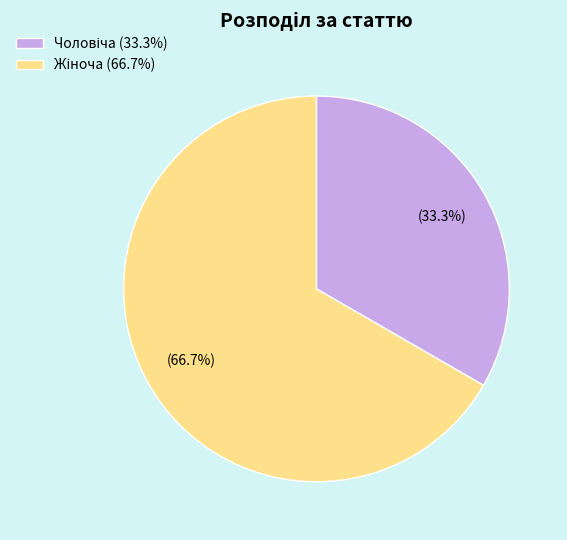

Does any single category account for the majority?

Yes